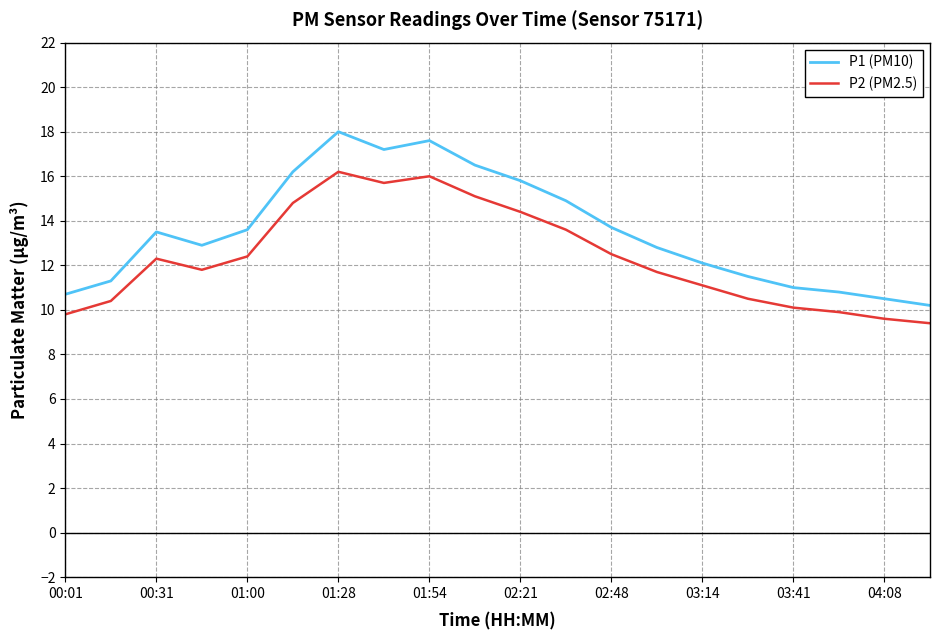

Which series has the widest spread of values?

P1 (PM10)